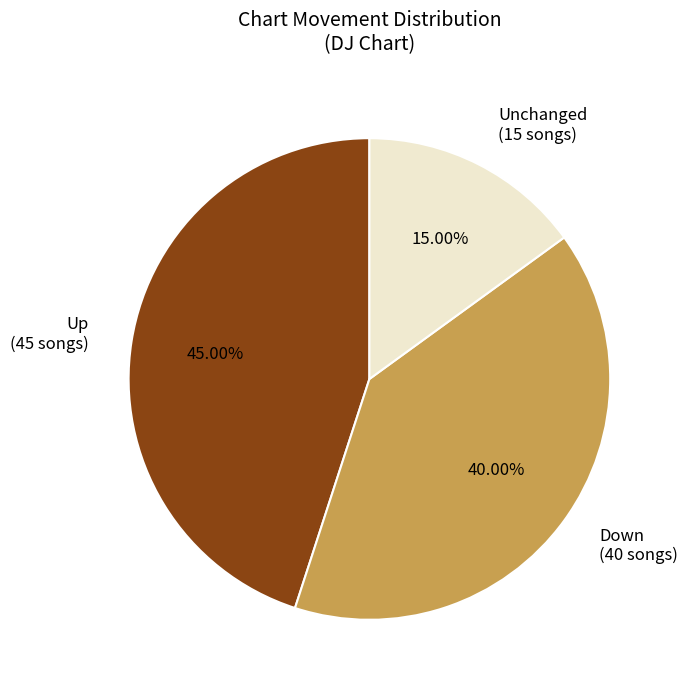

Is there a majority slice in this chart?

No